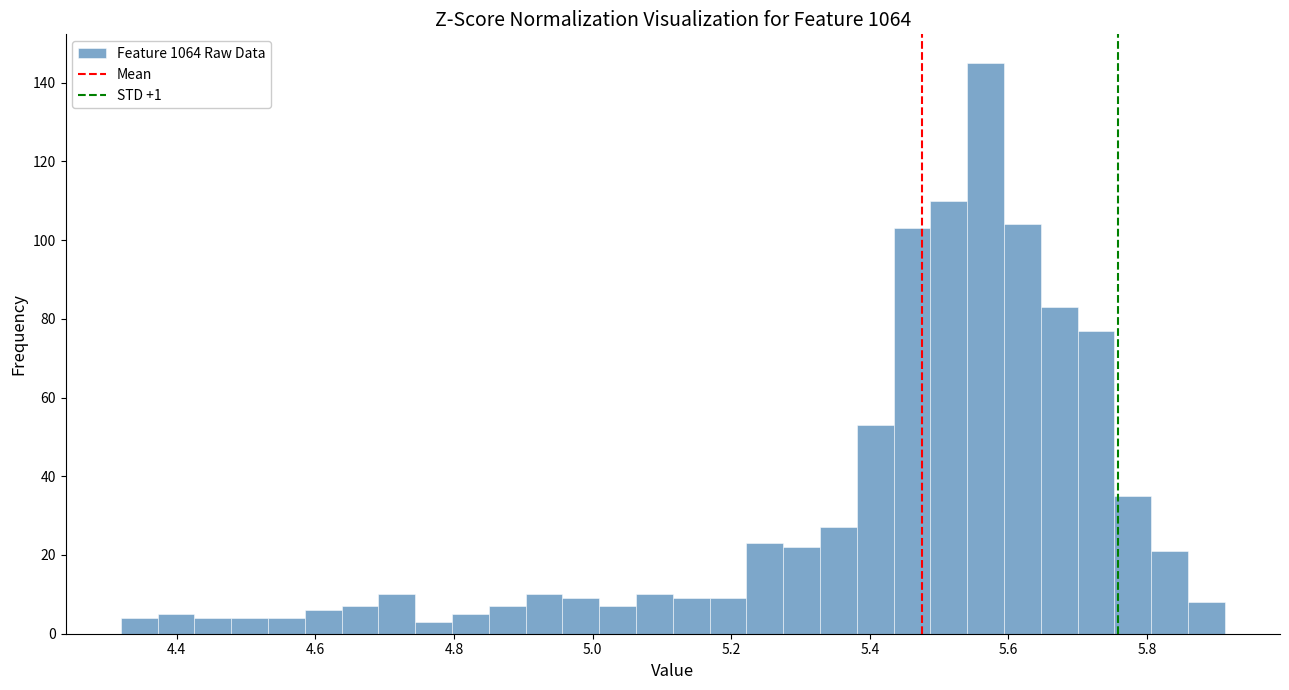

Read against the x-axis, roughly where is the centre of the tallest bar?

5.56